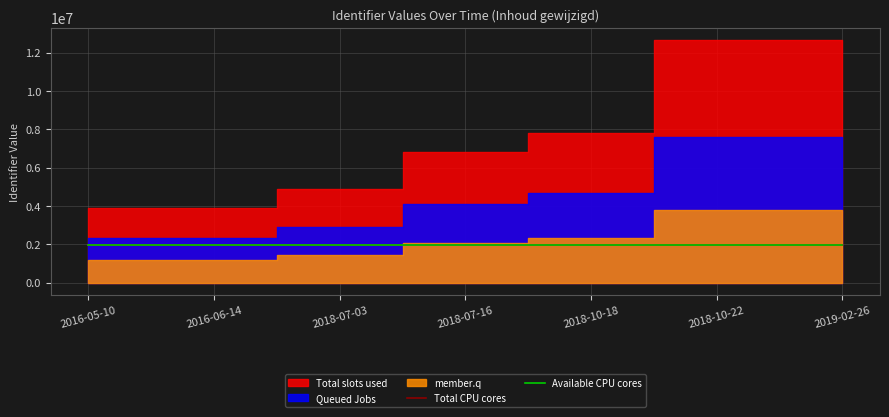

The value of Total CPU cores at 2018-10-22 is 1948644. True or false?

True